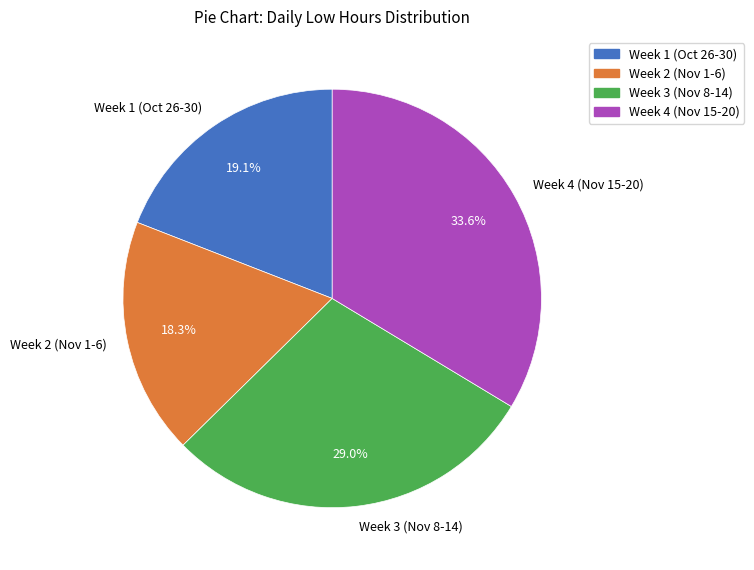

Approximately how many times larger is the value at Week 4 (Nov 15-20) compared to Week 1 (Oct 26-30)?

1.8